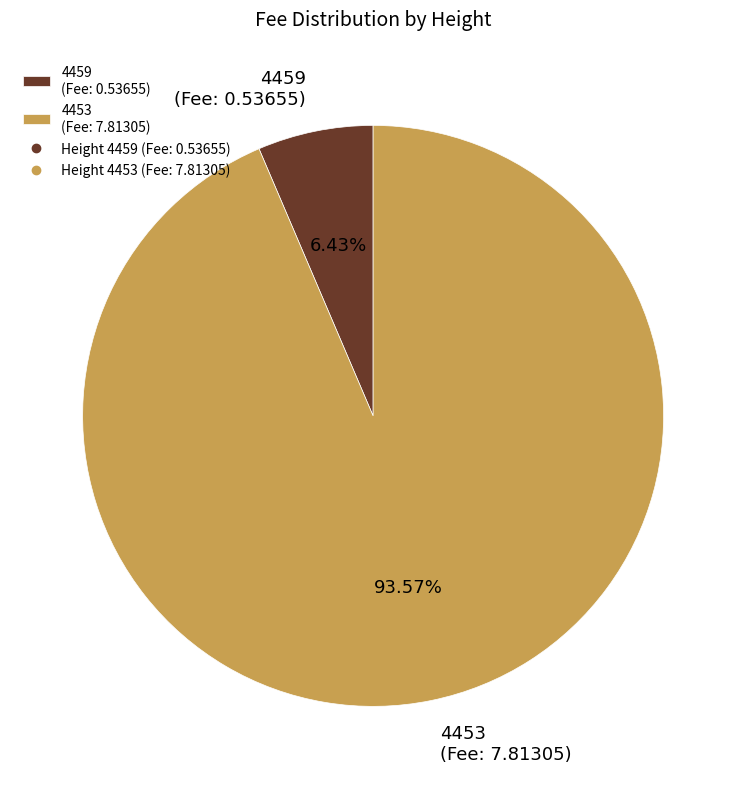

Is there a majority slice in this chart?

Yes